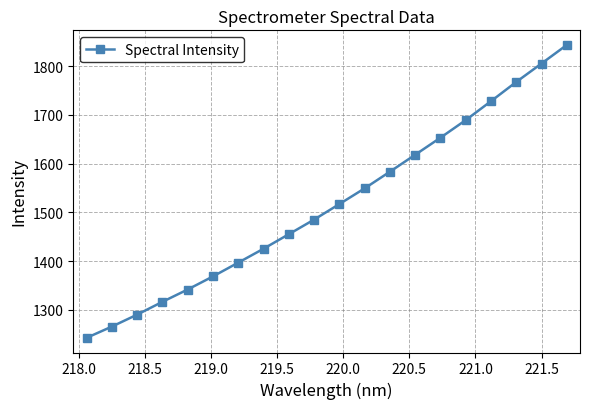

What is the greatest value displayed?

1843.4